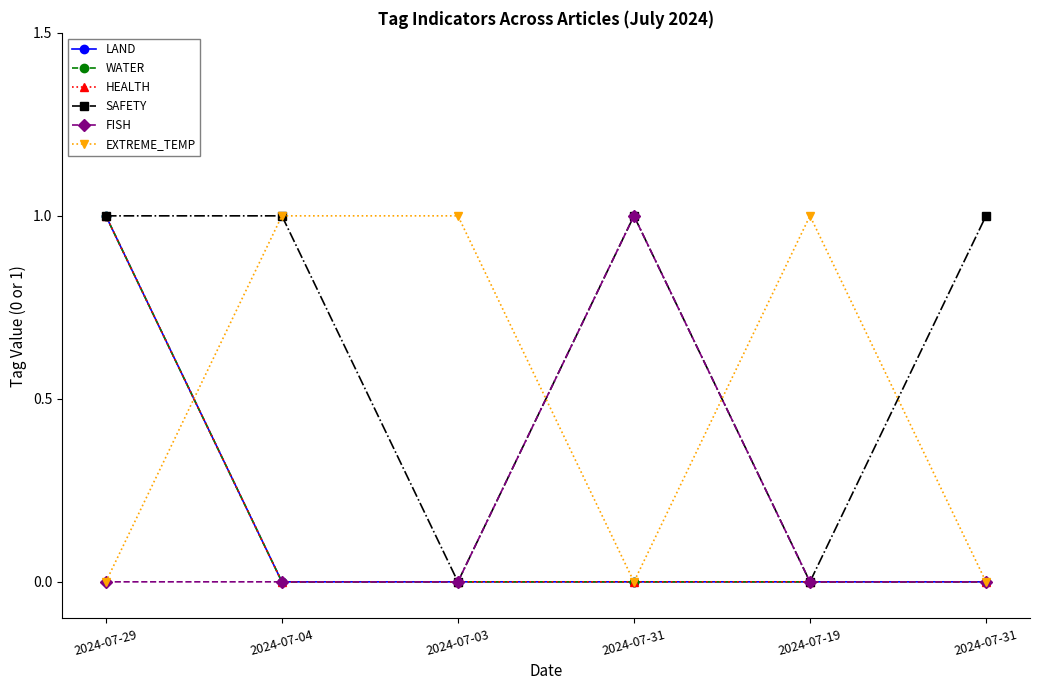

Reading right to left, transcribe all the data shown in this chart.

LAND: 0	0	0	0	0	1
WATER: 0	0	0	0	0	1
HEALTH: 0	0	0	0	0	1
SAFETY: 1	0	1	0	1	1
FISH: 0	0	1	0	0	0
EXTREME_TEMP: 0	1	0	1	1	0